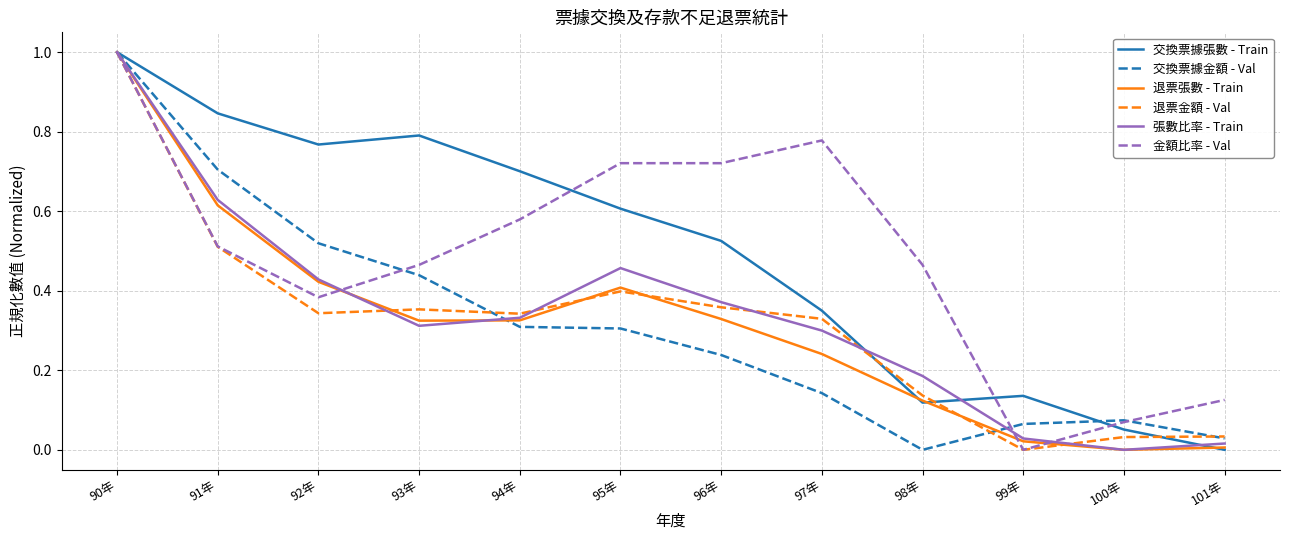

What is the difference between the maximum and minimum values in the 張數比率 - Train series?

1.0